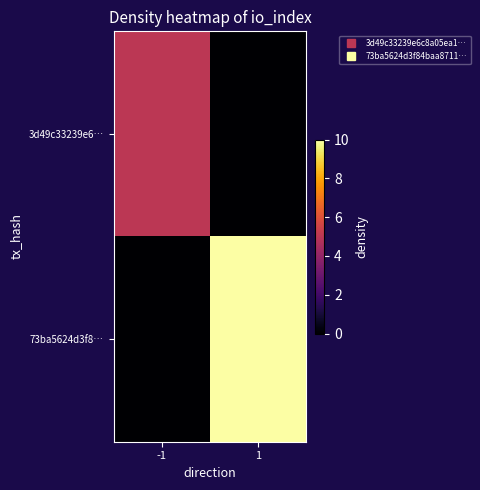

Reading right to left, list all the values displayed in this chart.

3d49c33239e6…: 1=0	-1=5
73ba5624d3f8…: 1=10	-1=0